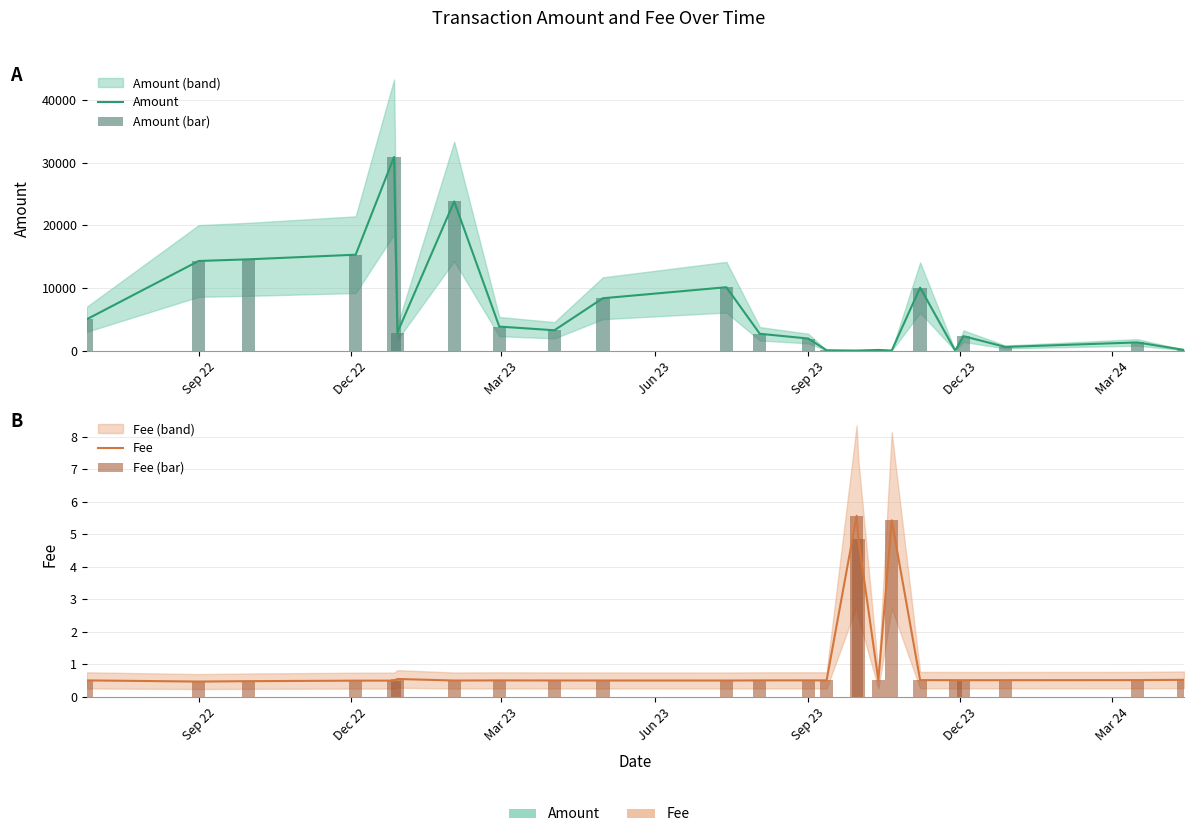

Reading left to right, list all the values displayed in this chart.

Amount: 5000.0	14300.0	14563.4	15300.0	30900.0	2876.7	23800.0	3830.0	3240.0	8350.0	10110.0	2680.0	1920.0	47.0	0.0	10.0	103.0	0.0	10050.0	8.0	2300.0	579.0	1302.0	106.0
Amount (bar): 5000.0	14300.0	14563.4	15300.0	30900.0	2876.7	23800.0	3830.0	3240.0	8350.0	10110.0	2680.0	1920.0	47.0	0.0	10.0	103.0	0.0	10050.0	8.0	2300.0	579.0	1302.0	106.0
Fee: 0.5	0.5	0.5	0.5	0.5	0.5	0.5	0.5	0.5	0.5	0.5	0.5	0.5	0.5	5.6	4.9	0.5	5.4	0.5	0.5	0.5	0.5	0.5	0.5
Fee (bar): 0.5	0.5	0.5	0.5	0.5	0.5	0.5	0.5	0.5	0.5	0.5	0.5	0.5	0.5	5.6	4.9	0.5	5.4	0.5	0.5	0.5	0.5	0.5	0.5